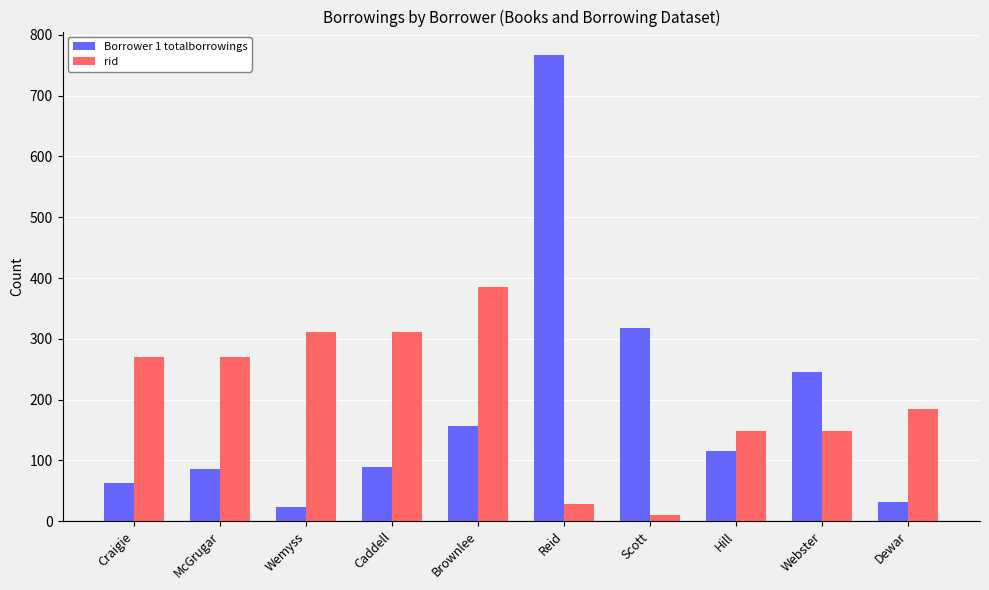

Is the value of rid at Dewar greater than the value of Borrower 1 totalborrowings at Hill?

Yes